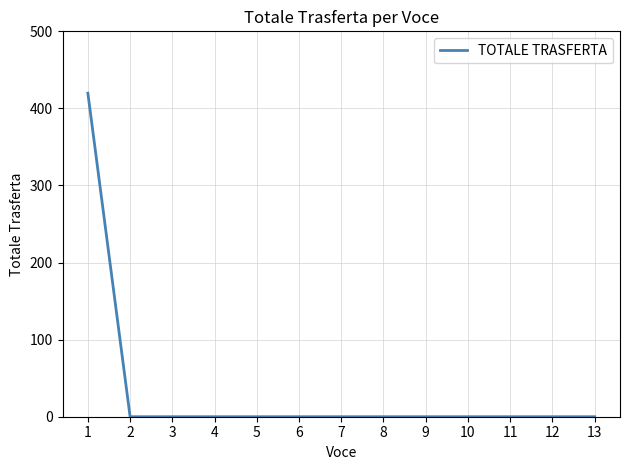

What is the change in value from 1 to 11?

-419.8